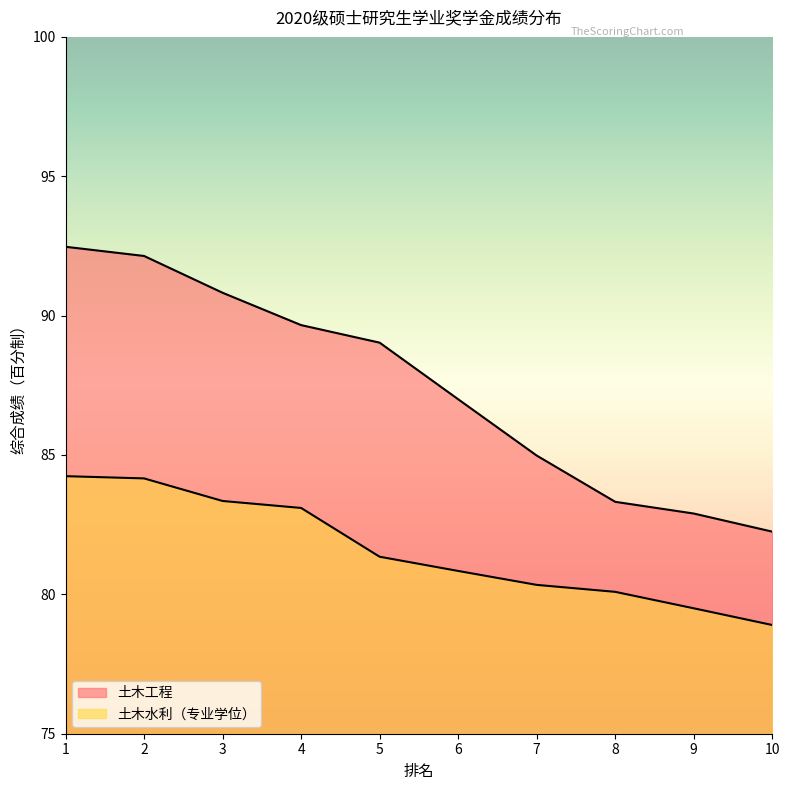

Does the chart display data point markers on the line(s)?

No